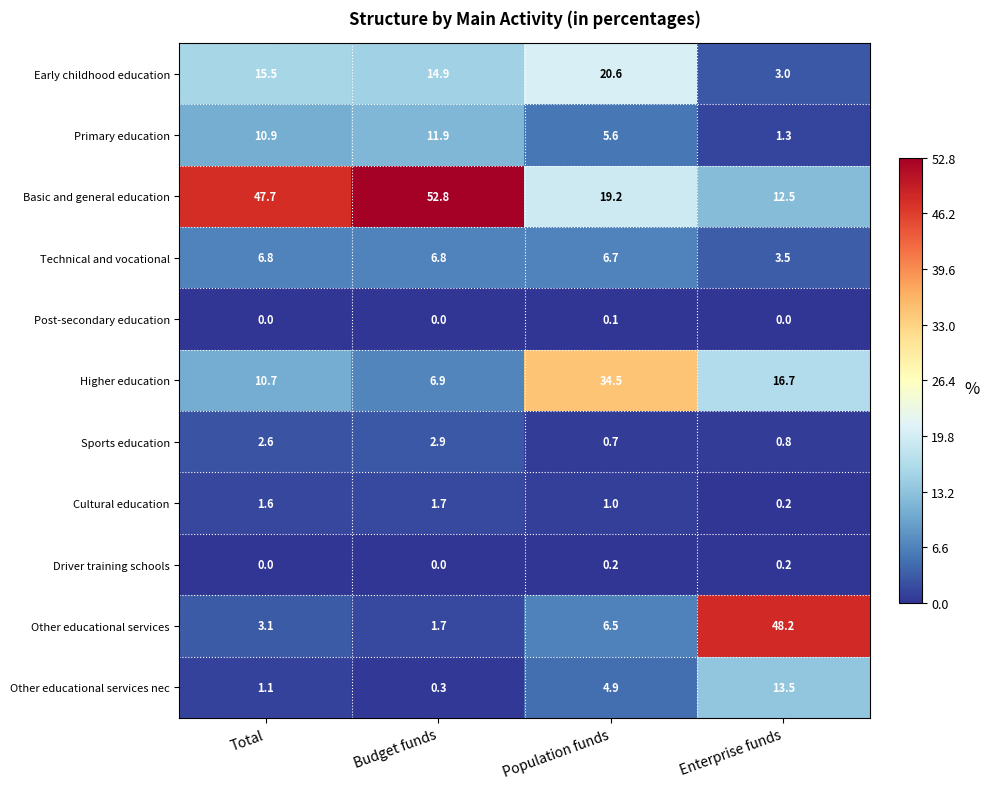

Which series has the largest total across all categories?

Basic and general education